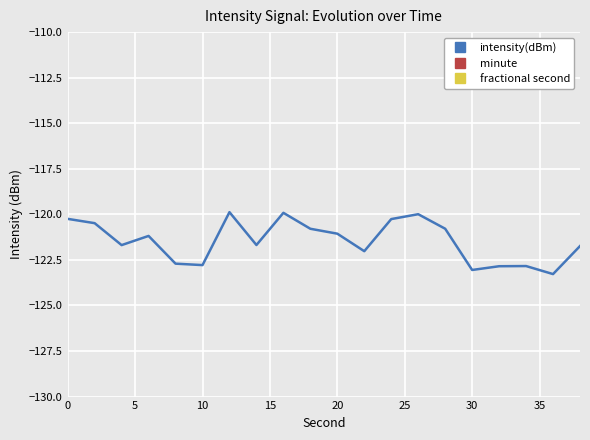

What is the maximum value for intensity(dBm)?

-119.9